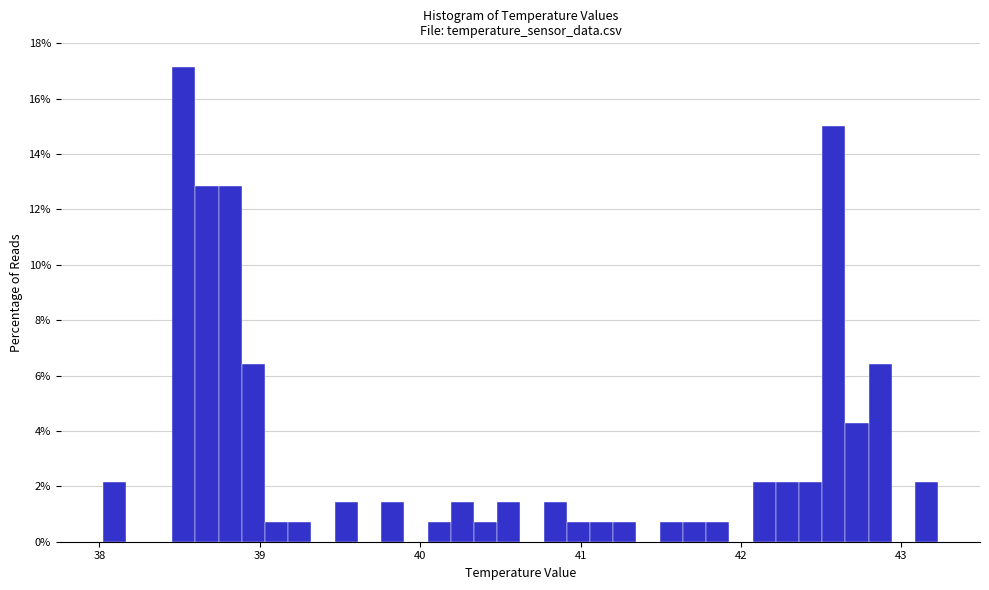

Around what value on the x-axis is the tallest bar? Give the approximate position of its centre, as read against the axis.

38.5